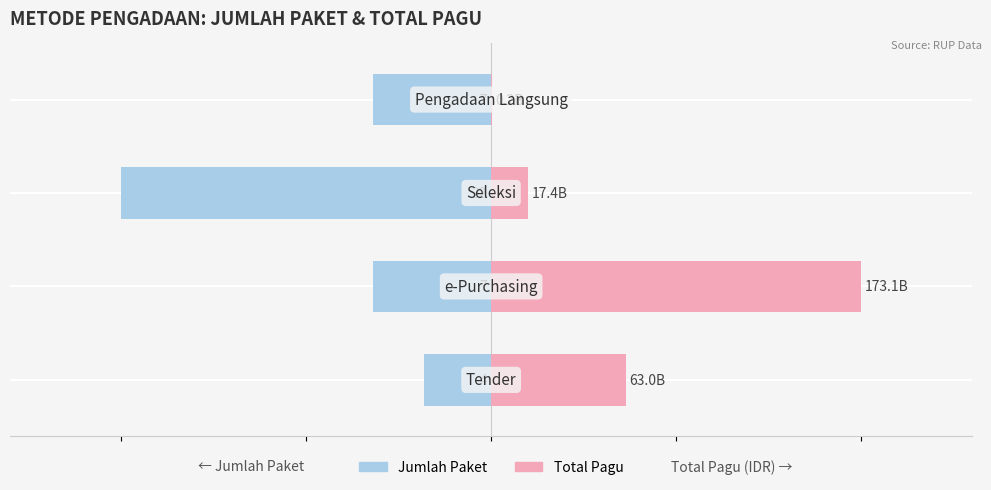

What are all the series names shown in the legend?

Jumlah Paket, Total Pagu